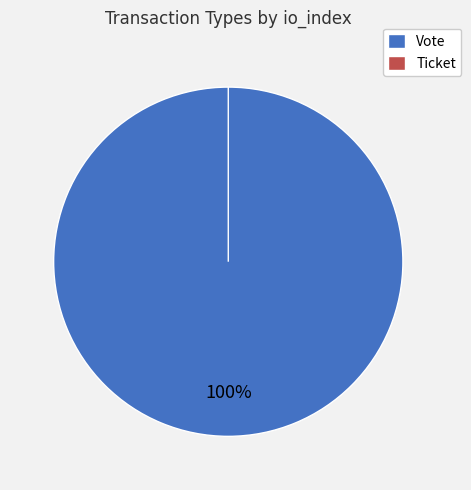

To the nearest percent, what percentage of the pie is Vote?

100%